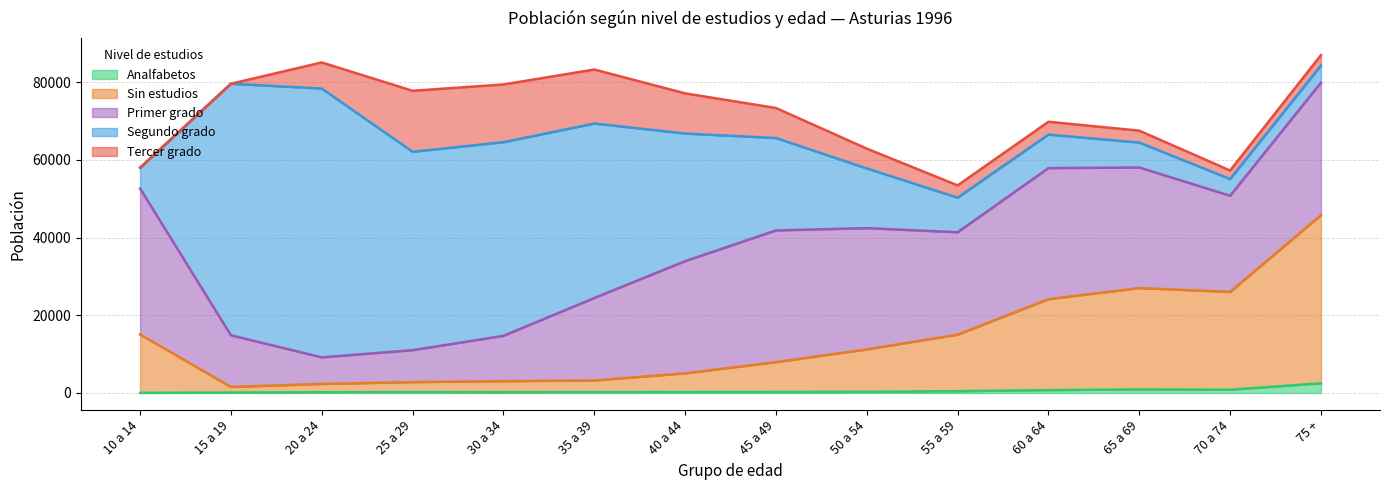

Does the chart have visible grid lines?

Yes